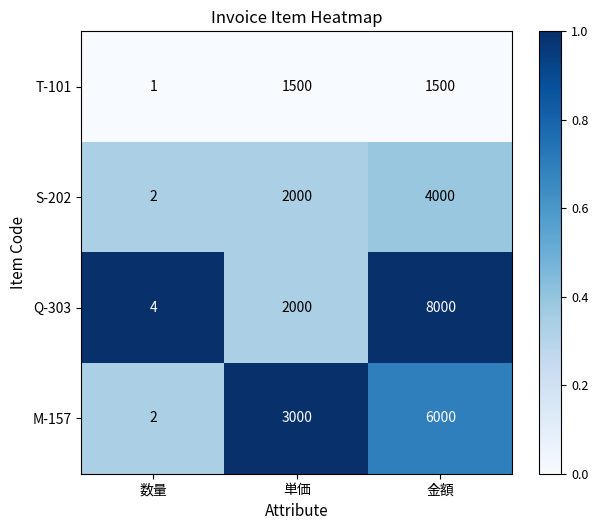

What is the average value of the M-157 series?

3001